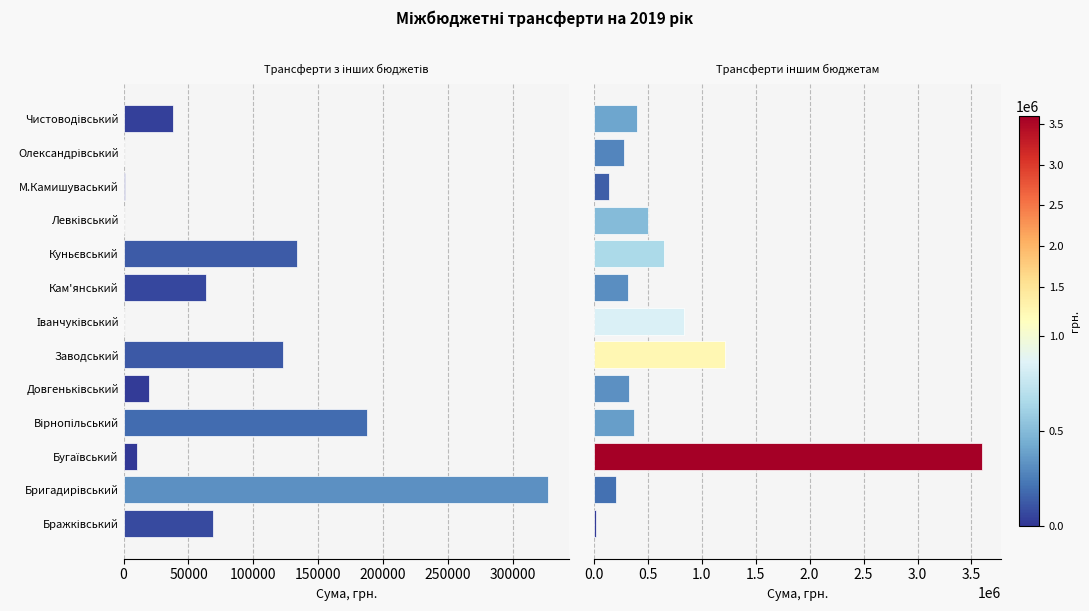

What is the total value across all series at Куньєвський?

782175